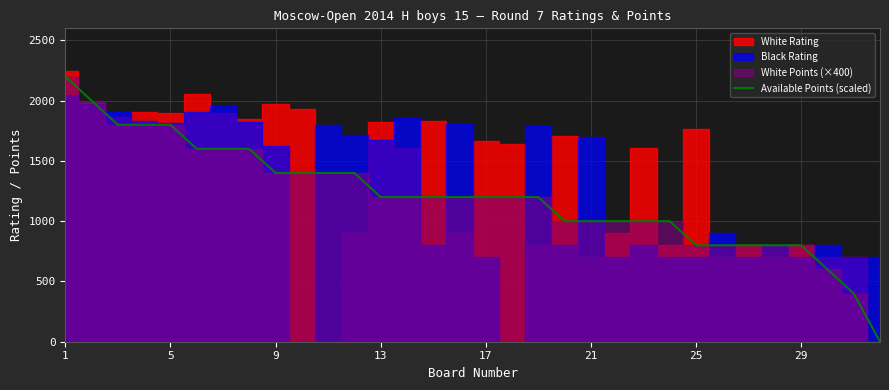

Is this an area chart (filled region under the line)?

No